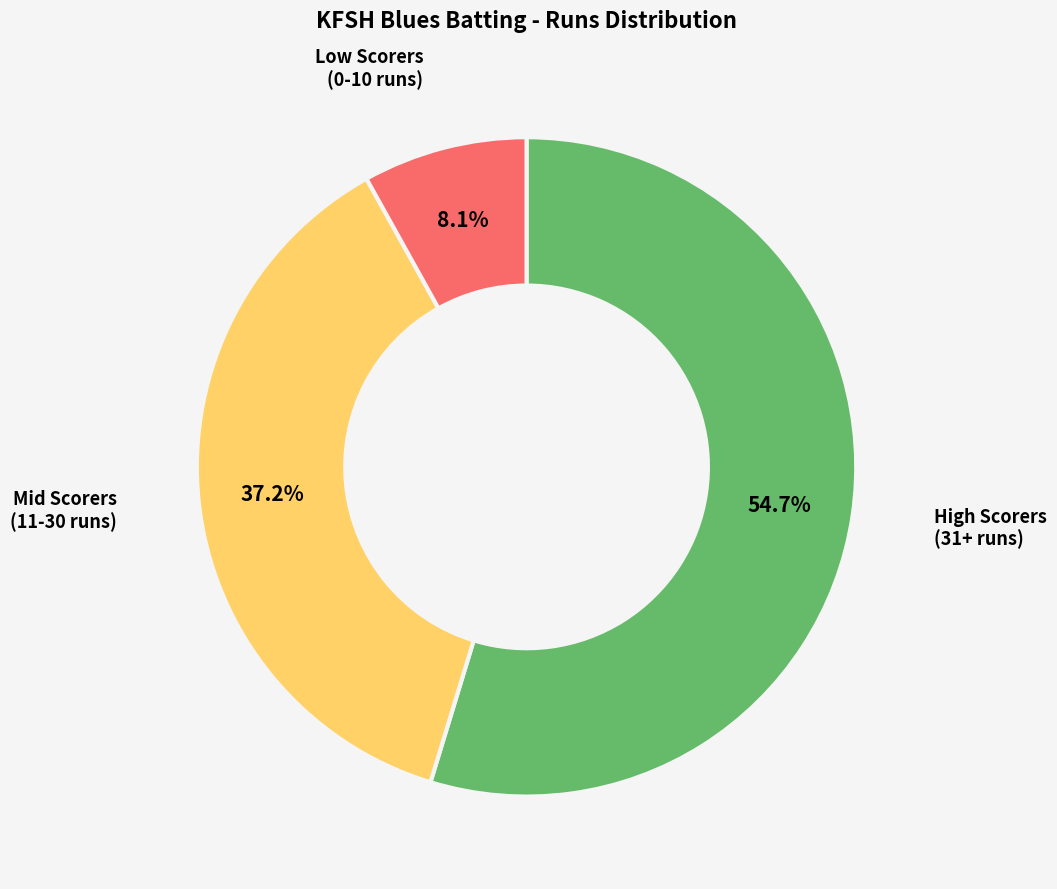

Which slice is the smallest?

Low Scorers (0-10 runs)